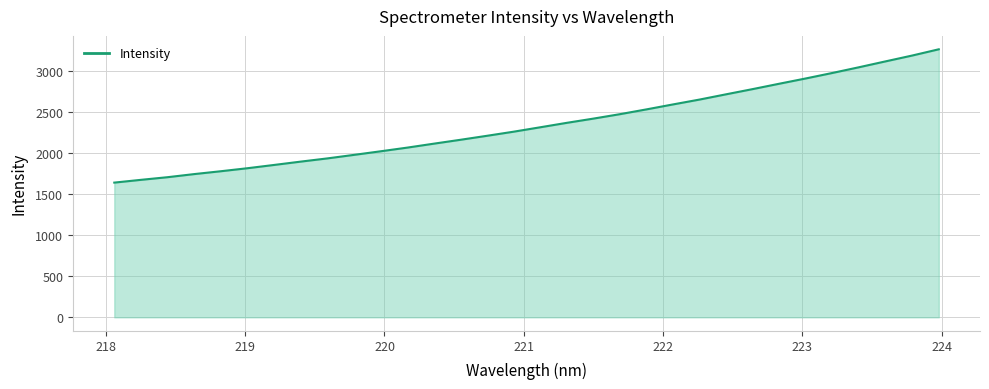

How many lines are shown in the chart?

1